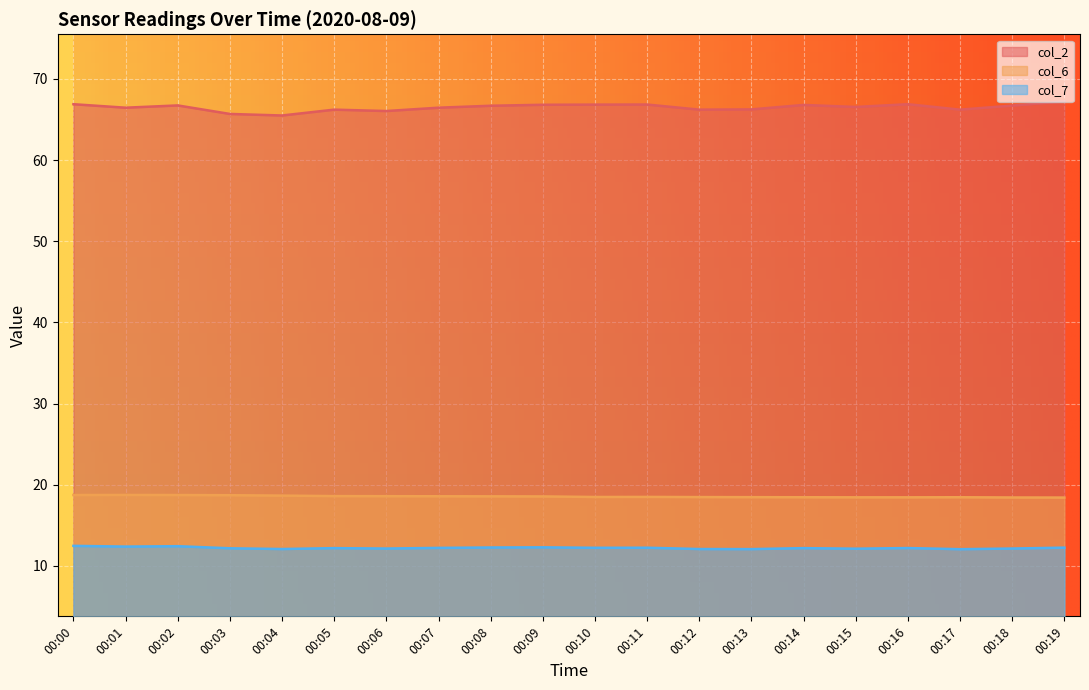

What is the value of the col_2 point at the 5th from the left?

65.5